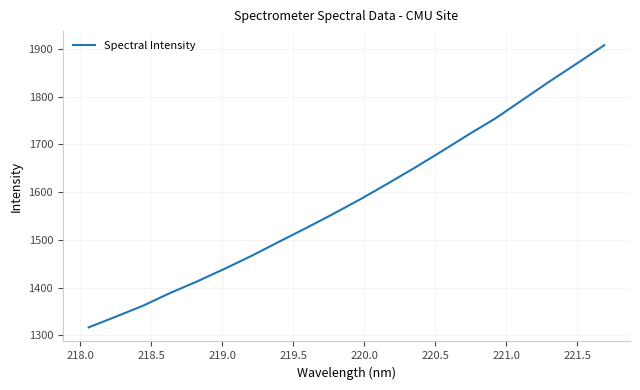

What is the sum of all values?

31715.6